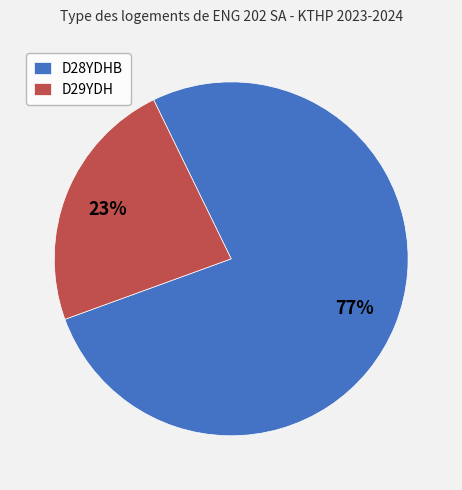

What is the ratio of the value at D29YDH to the value at D28YDHB?

0.3